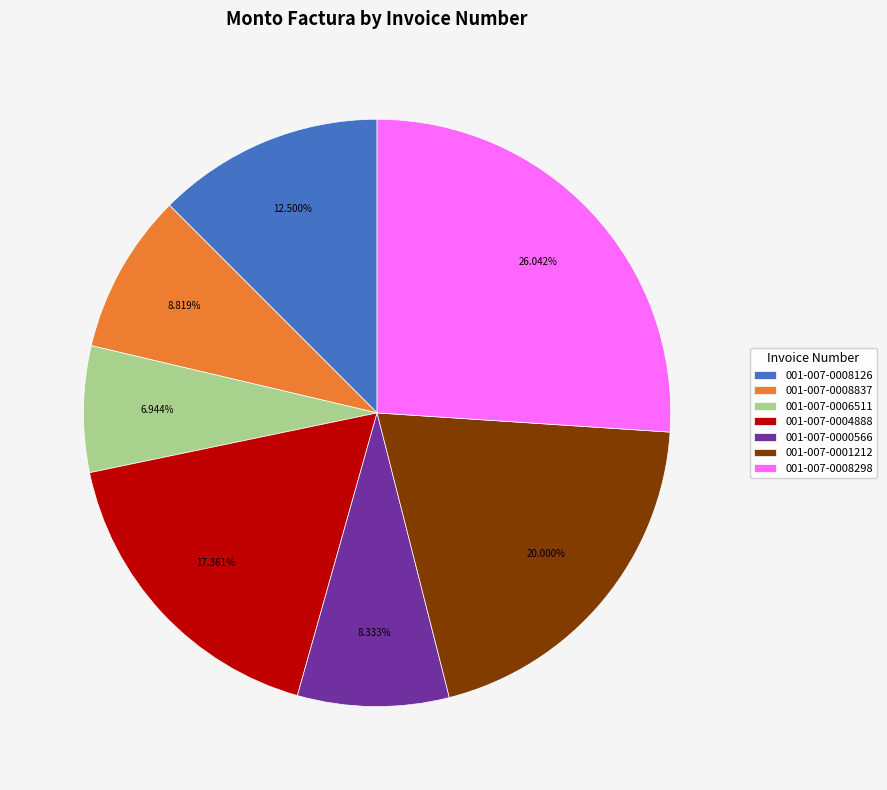

What percentage is the 001-007-0008837 slice, to the nearest percent?

9%